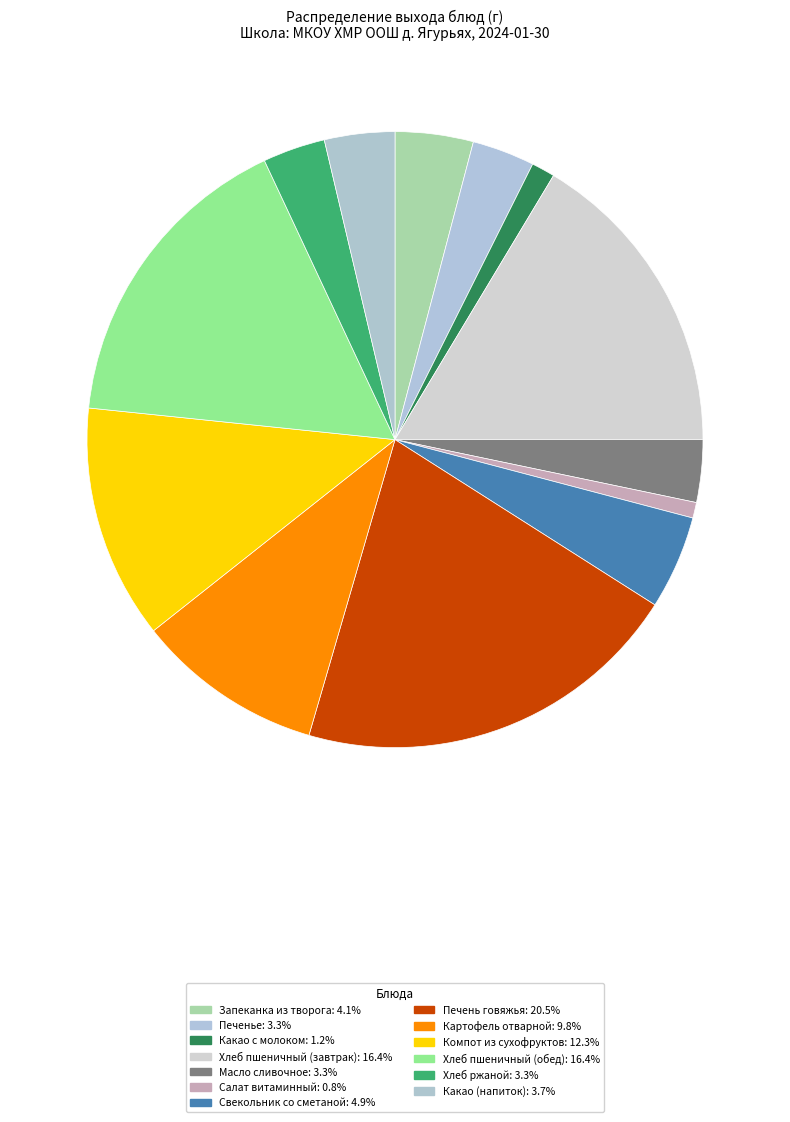

How many segments does this pie chart have?

13